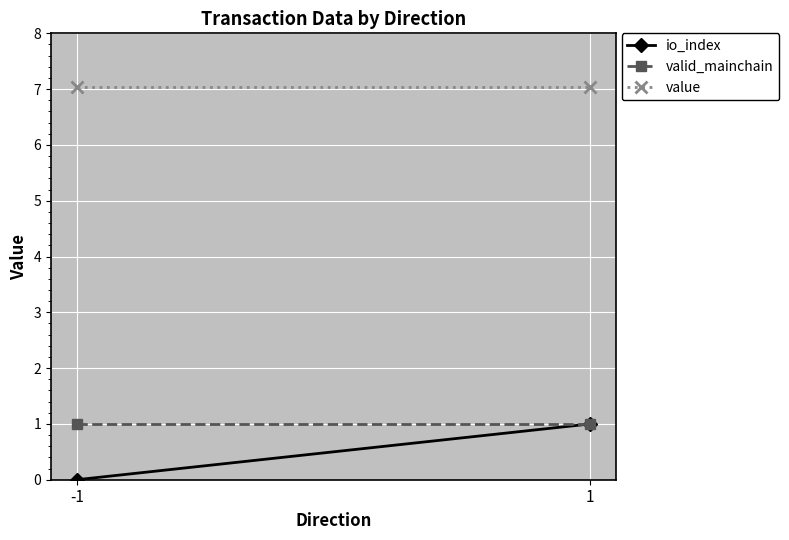

Which has a higher value, -1 or 1?

1